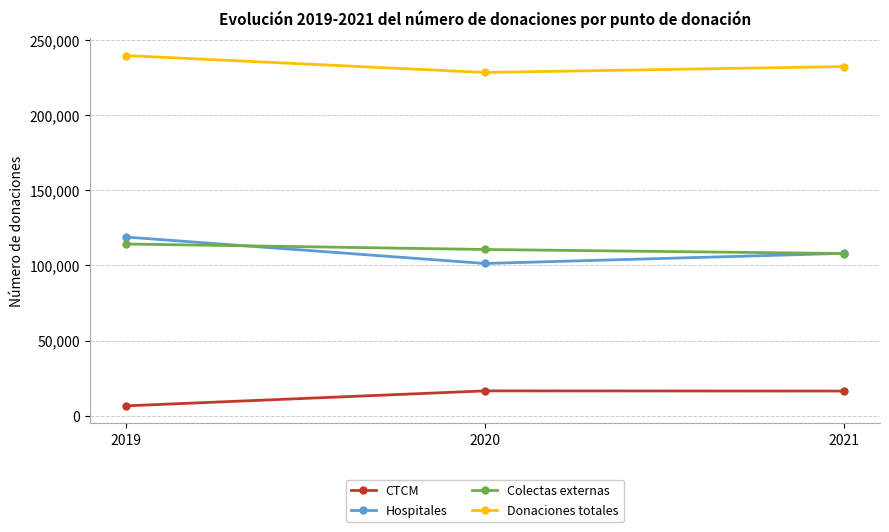

What is the difference between the Donaciones totales values at 2021 and 2019?

7343